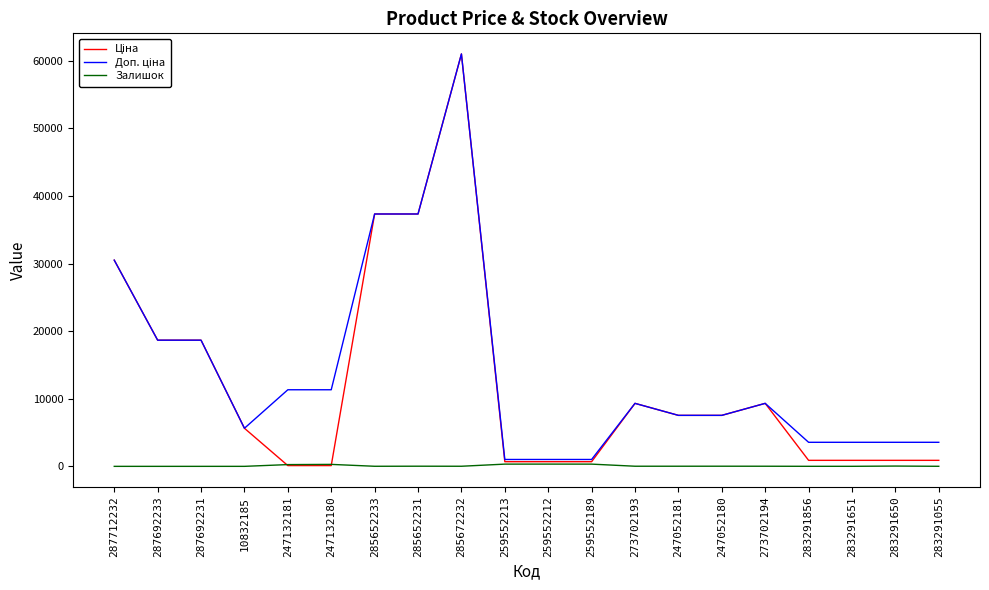

What position from the right is 283291650?

2